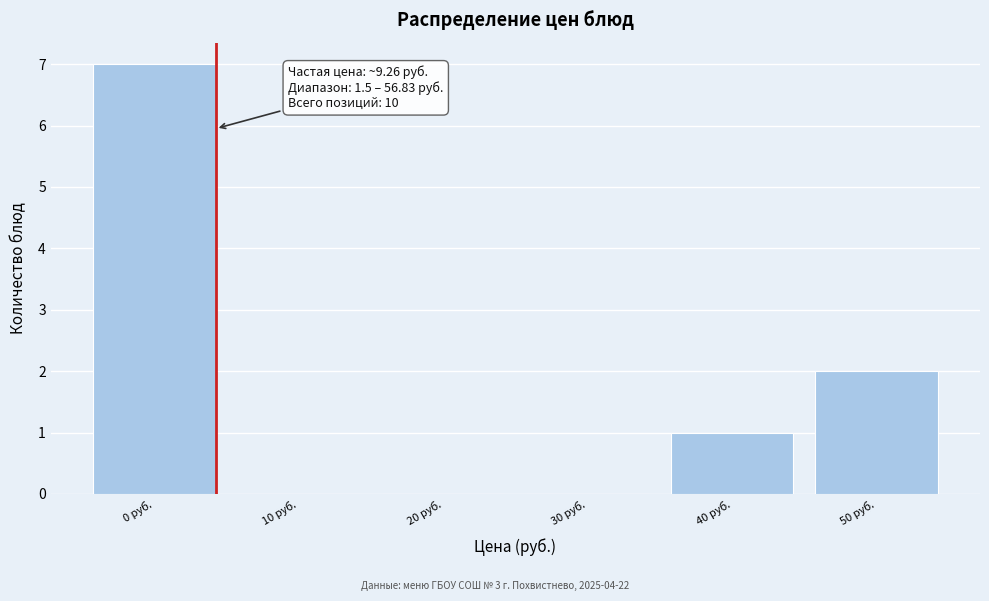

Reading left to right, what are all the values shown in this chart?

0 руб.=7	10 руб.=0	20 руб.=0	30 руб.=0	40 руб.=1	50 руб.=2